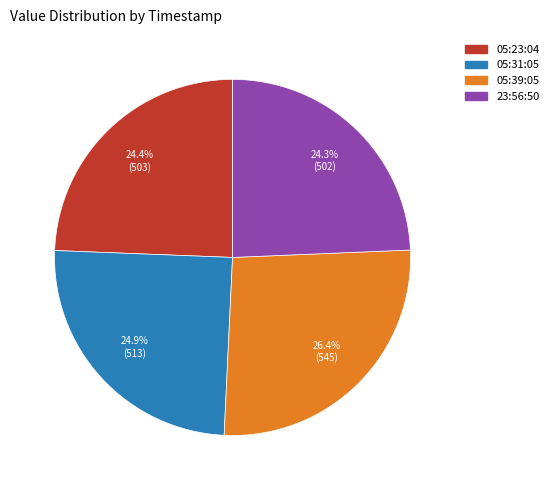

Does any single category account for the majority?

No